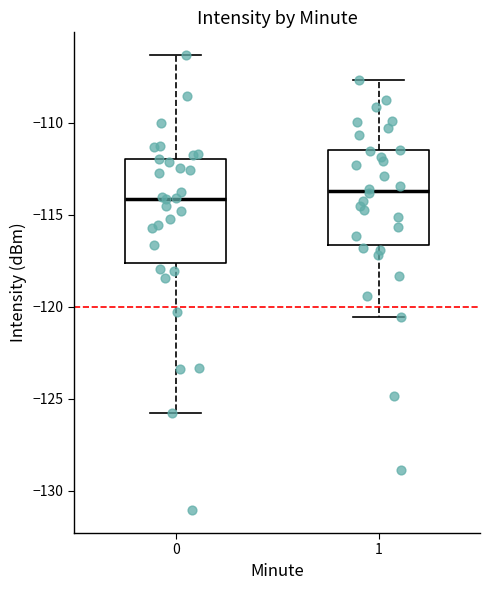

Reading left to right, transcribe this box plot: for each box, give where its median line is, the range the box spans, and where its two whiskers end, as read against the y-axis. The values are not printed on the chart, so give them approximately, as read against the axis.

0: median -114.0, box -117.5 to -112.0, whiskers -126.0 to -106.5
1: median -113.5, box -116.5 to -111.5, whiskers -120.5 to -107.5